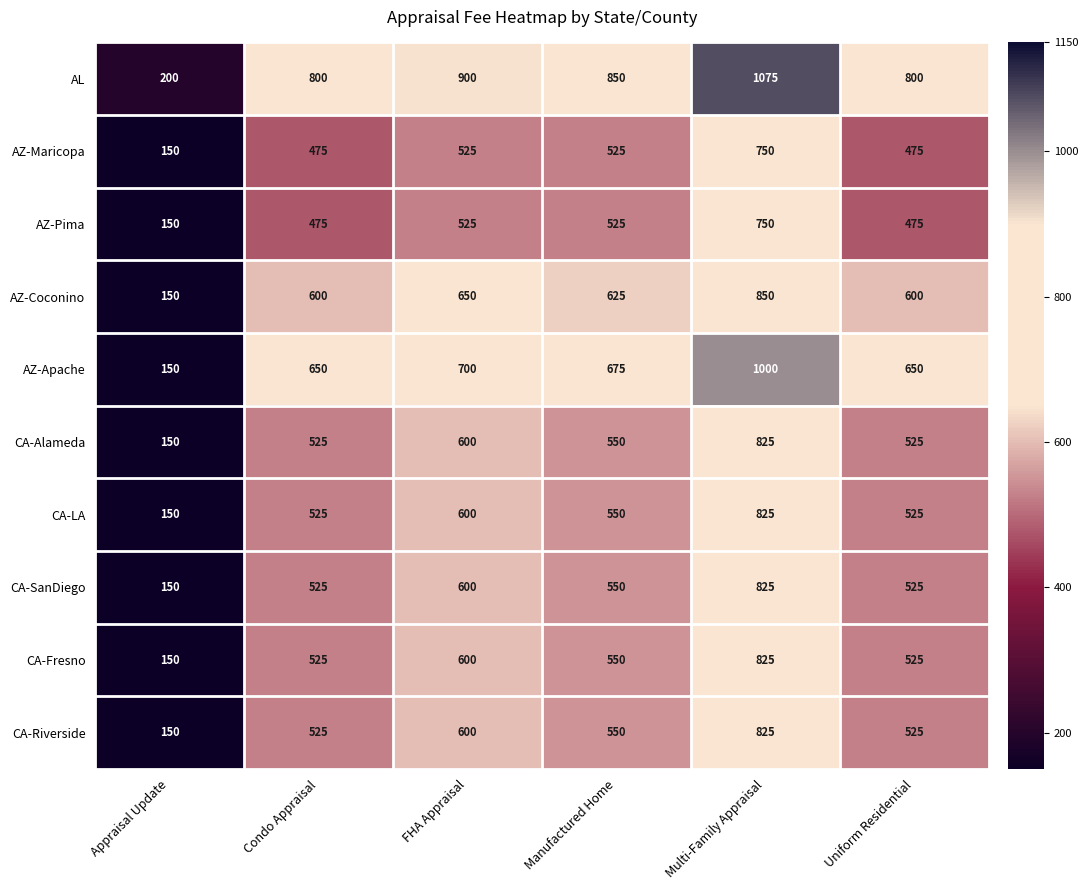

What value does the CA-Riverside series have at Condo Appraisal?

525